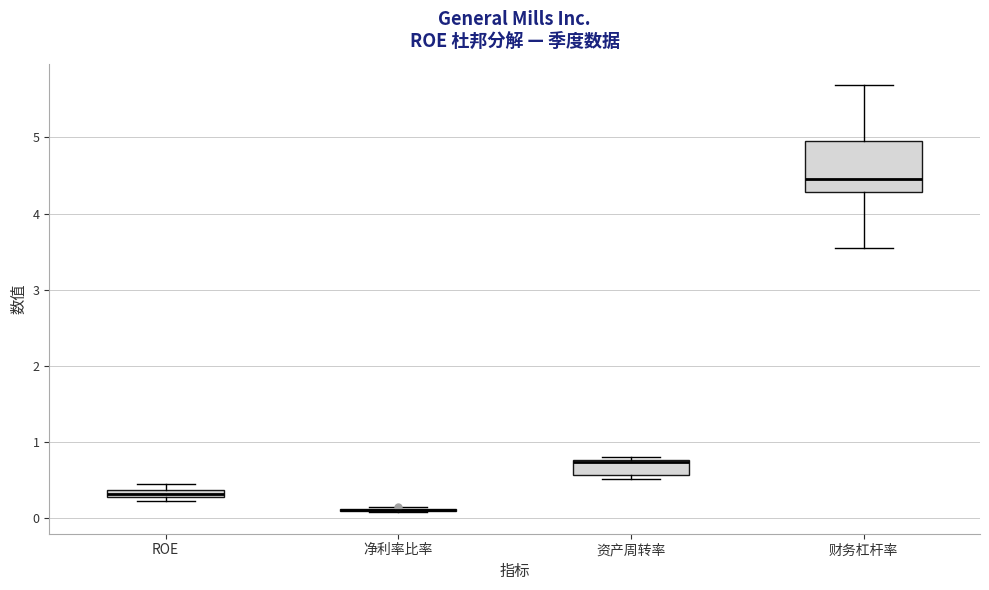

Where is the upper edge of the box for 财务杠杆率 on the y-axis? The values are not printed on the chart, so give them approximately, as read against the axis.

5.0